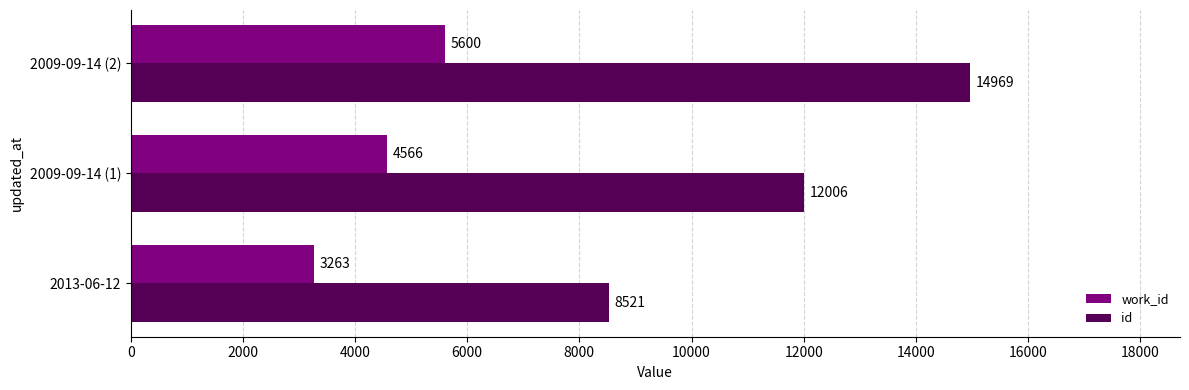

What is the sum of all id values?

35496